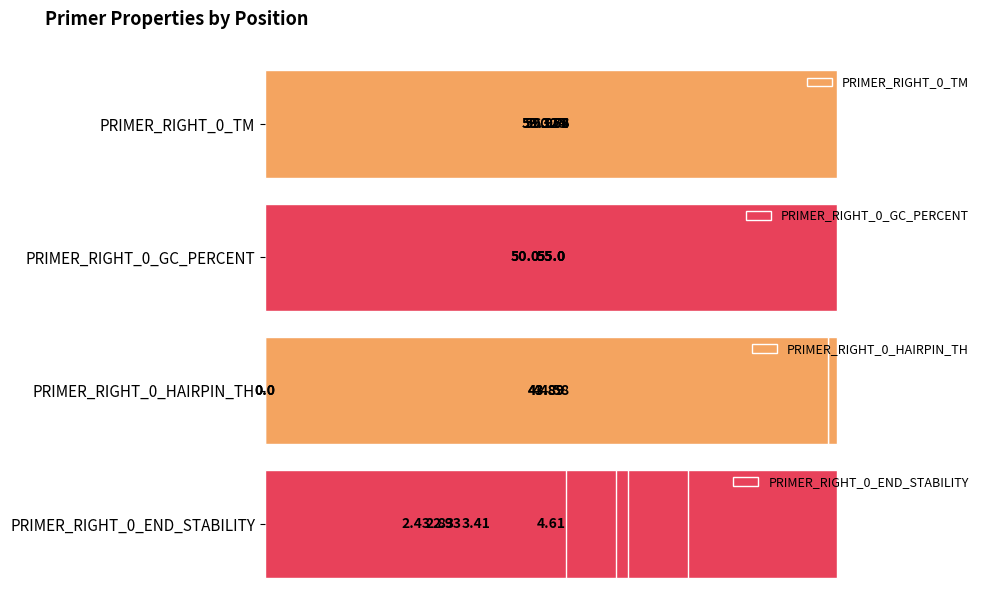

What is the average value of the PRIMER_RIGHT_0_GC_PERCENT series?

53.0